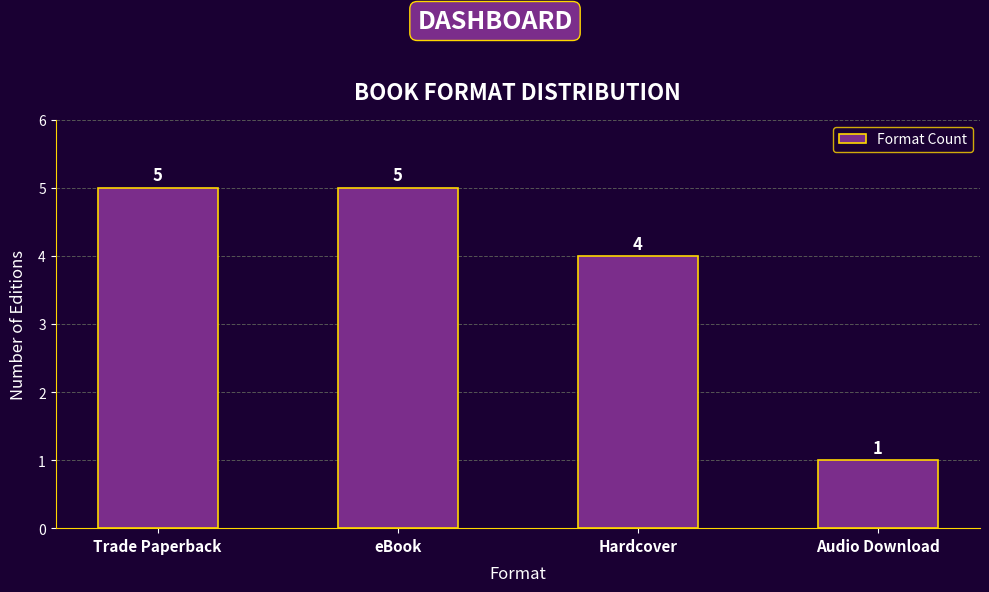

What is the sum of the values at Audio Download and Hardcover?

5